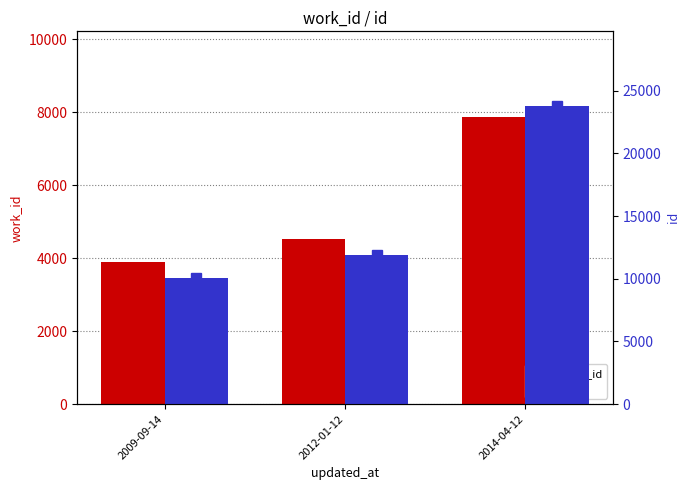

Between 2014-04-12 and 2012-01-12, which is larger?

2014-04-12